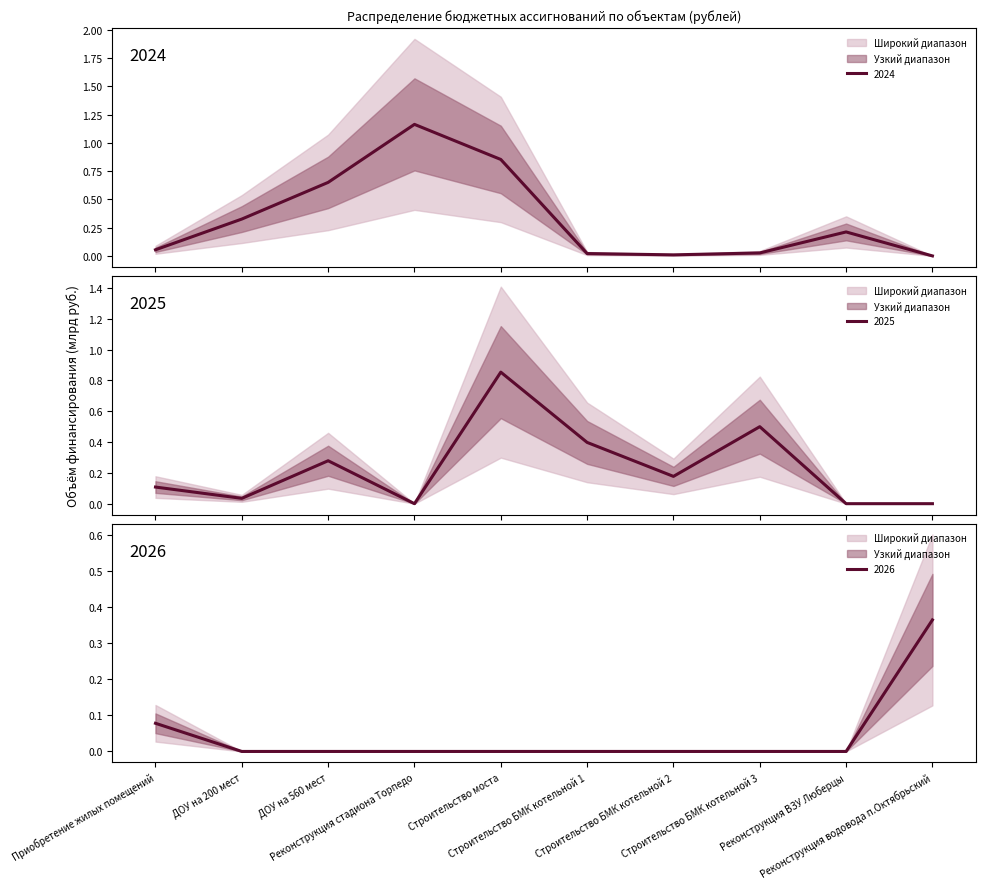

True or false: Финансирование 2025 год has a value of 0.5 at Строительство БМК котельной 3.

True